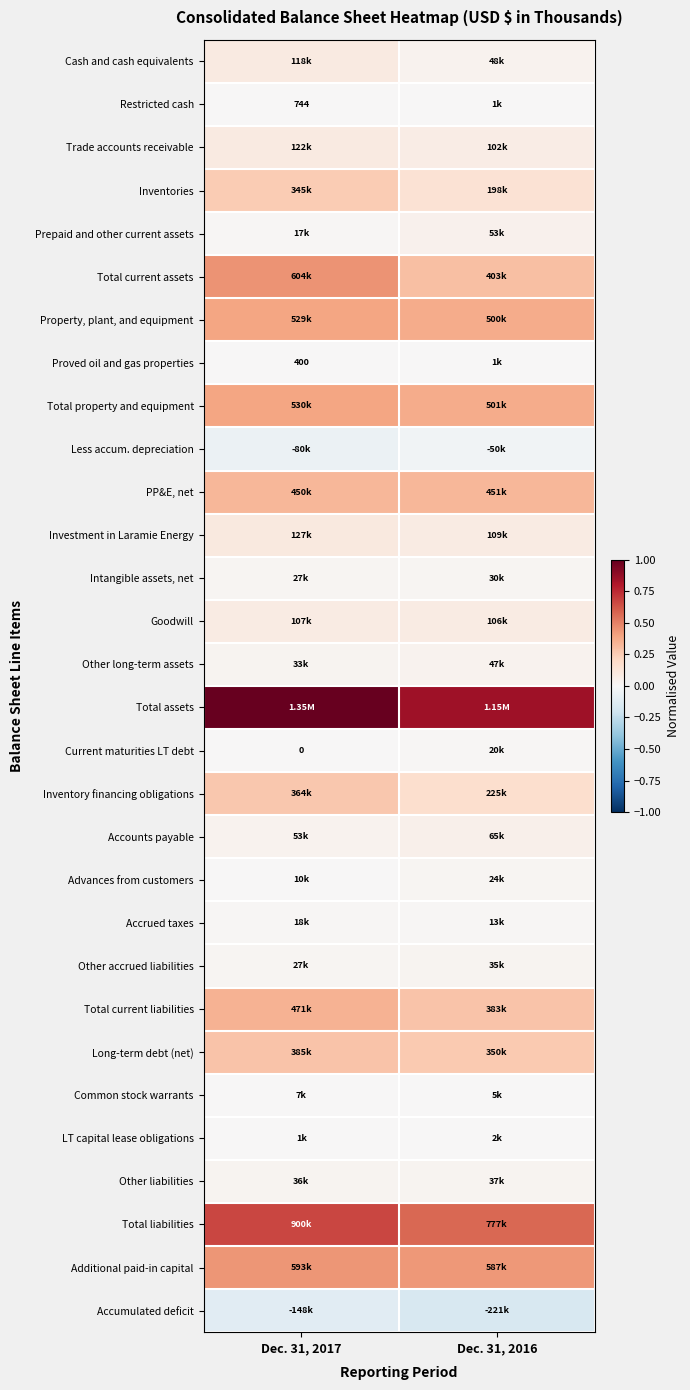

Rank the categories by Long-term debt (net) value from lowest to highest.

Dec. 31, 2016, Dec. 31, 2017